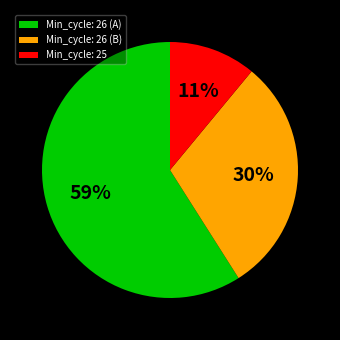

Which slice represents more than half of the pie?

Min_cycle: 26 (A)